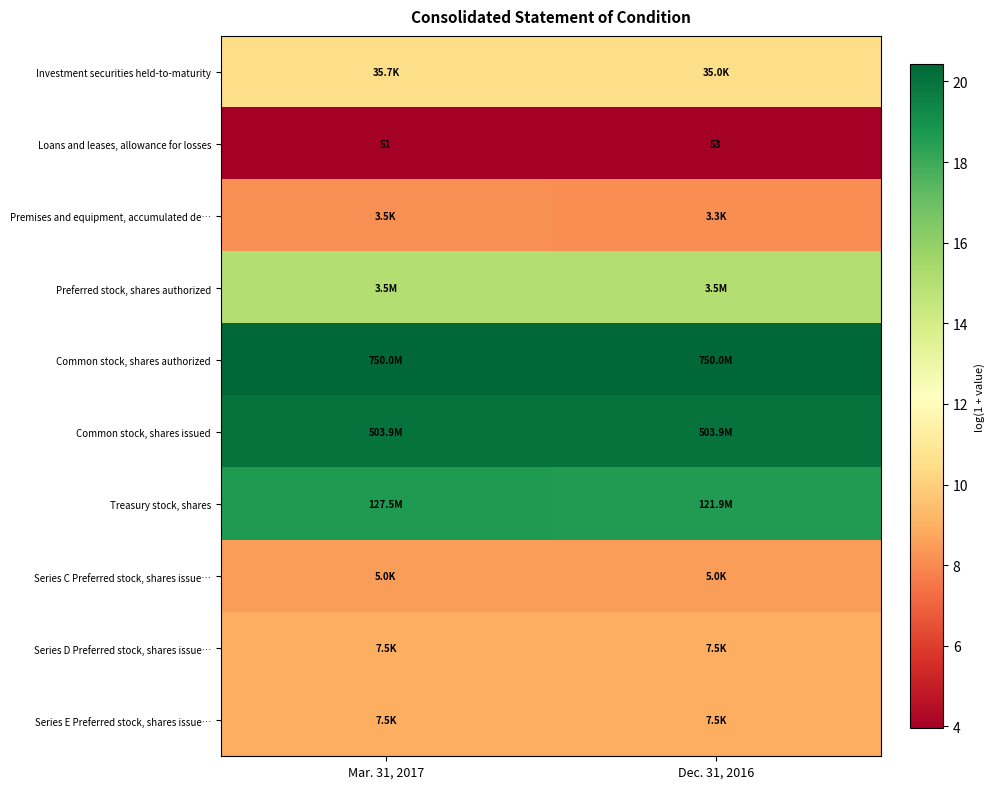

At how many categories does at least one series exceed 4?

2